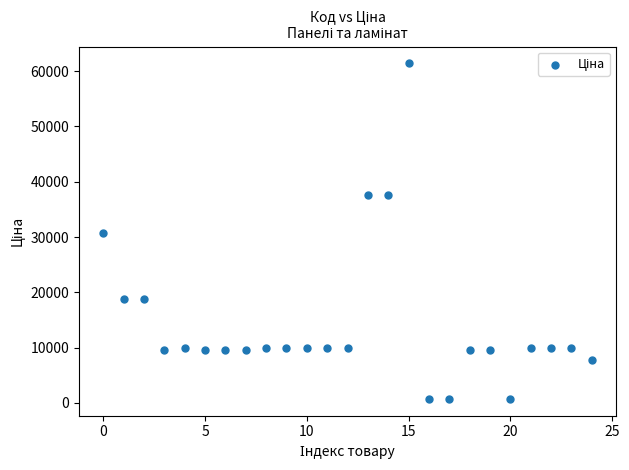

What is the range of Y values (max minus min)?

60740.5